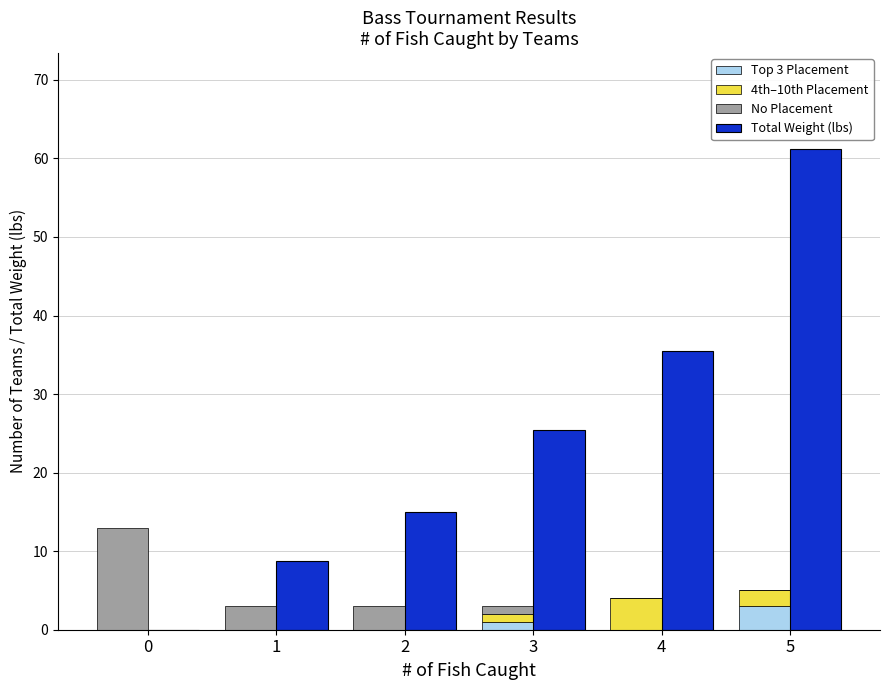

Reading right to left, what are all the values shown in this chart?

Top 3 Placement: 3.0	0.0	1.0	0.0	0.0	0.0
4th–10th Placement: 2.0	4.0	1.0	0.0	0.0	0.0
No Placement: 0.0	0.0	1.0	3.0	3.0	13.0
Total Weight (lbs): 61.2	35.5	25.4	15.0	8.7	0.0